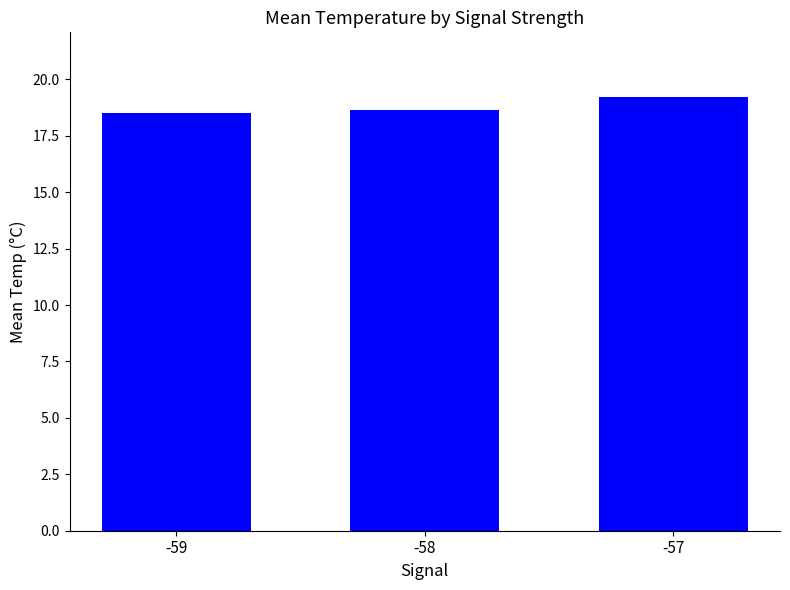

Which category has the highest value across all series?

-57